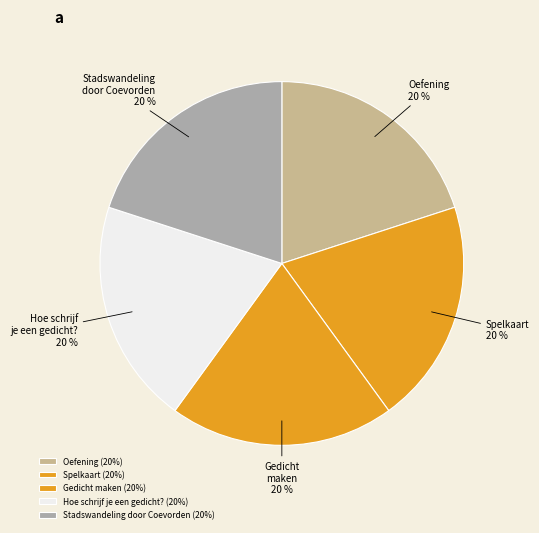

Is the sum of Gedicht maken and Hoe schrijf je een gedicht? greater than half?

No